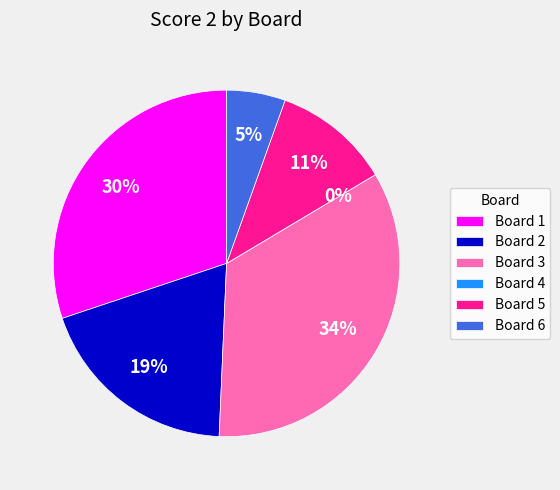

To the nearest percent, what percentage of the pie is Board 5?

11%